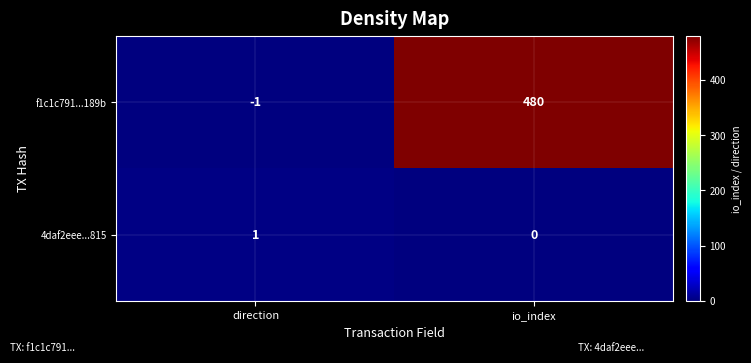

Between direction and io_index, which series saw the biggest shift?

f1c1c791...189b